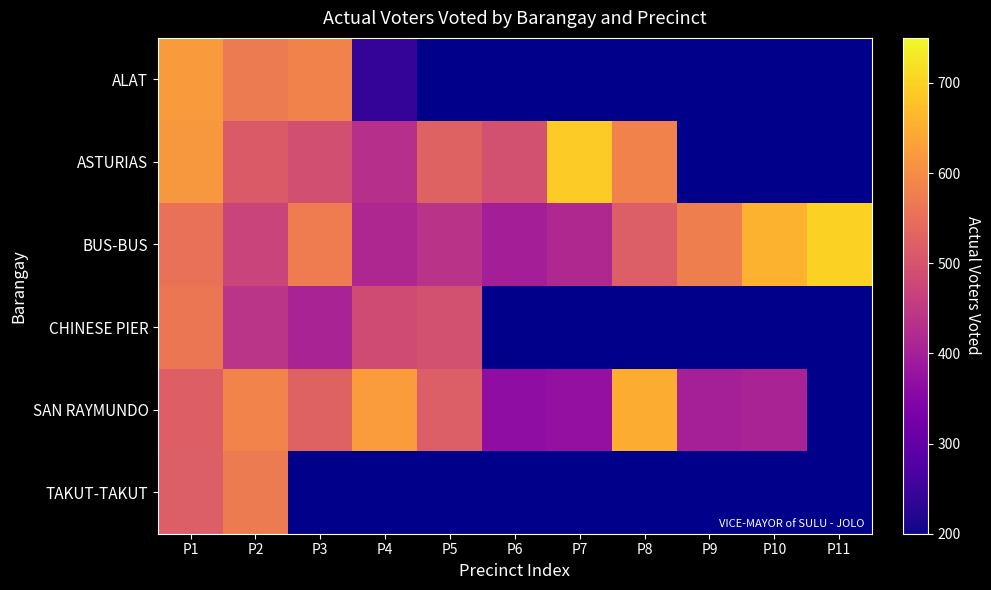

What is the greatest value displayed?

699.0